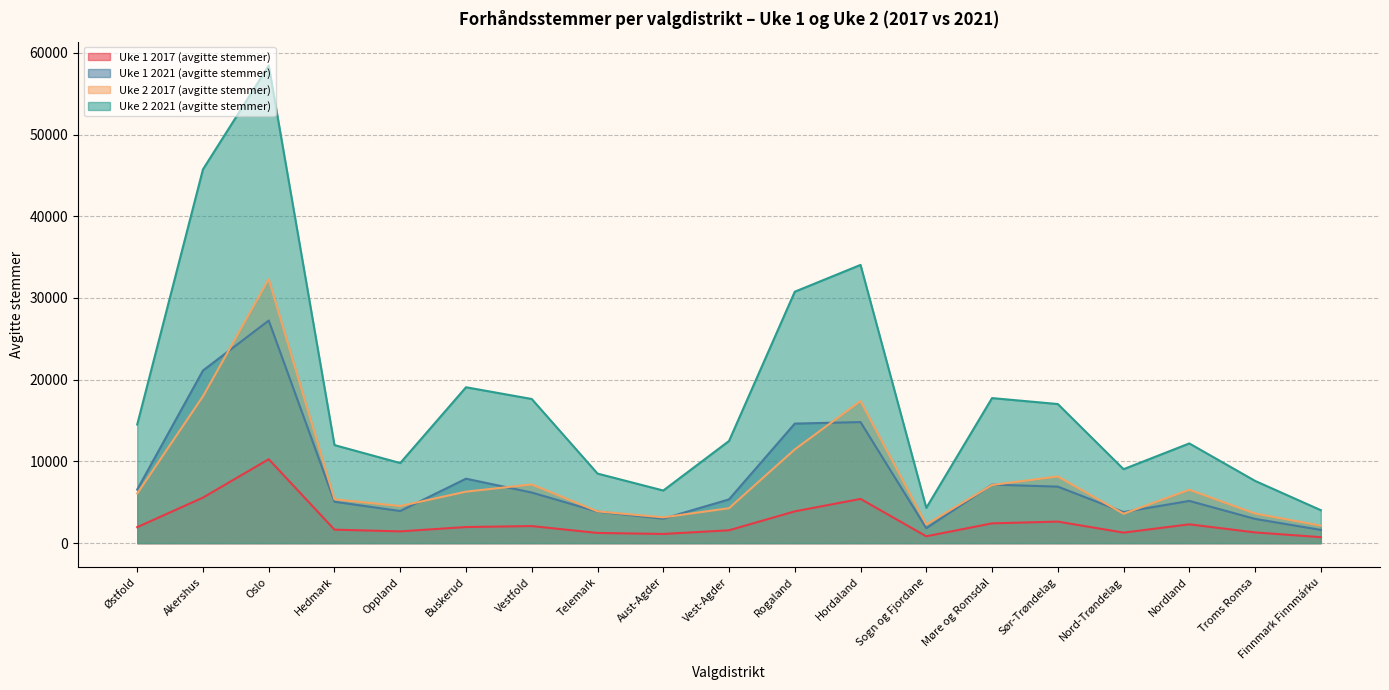

What is the difference between the second highest and minimum values in the Uke 2 2021 (avgitte stemmer) series?

41716